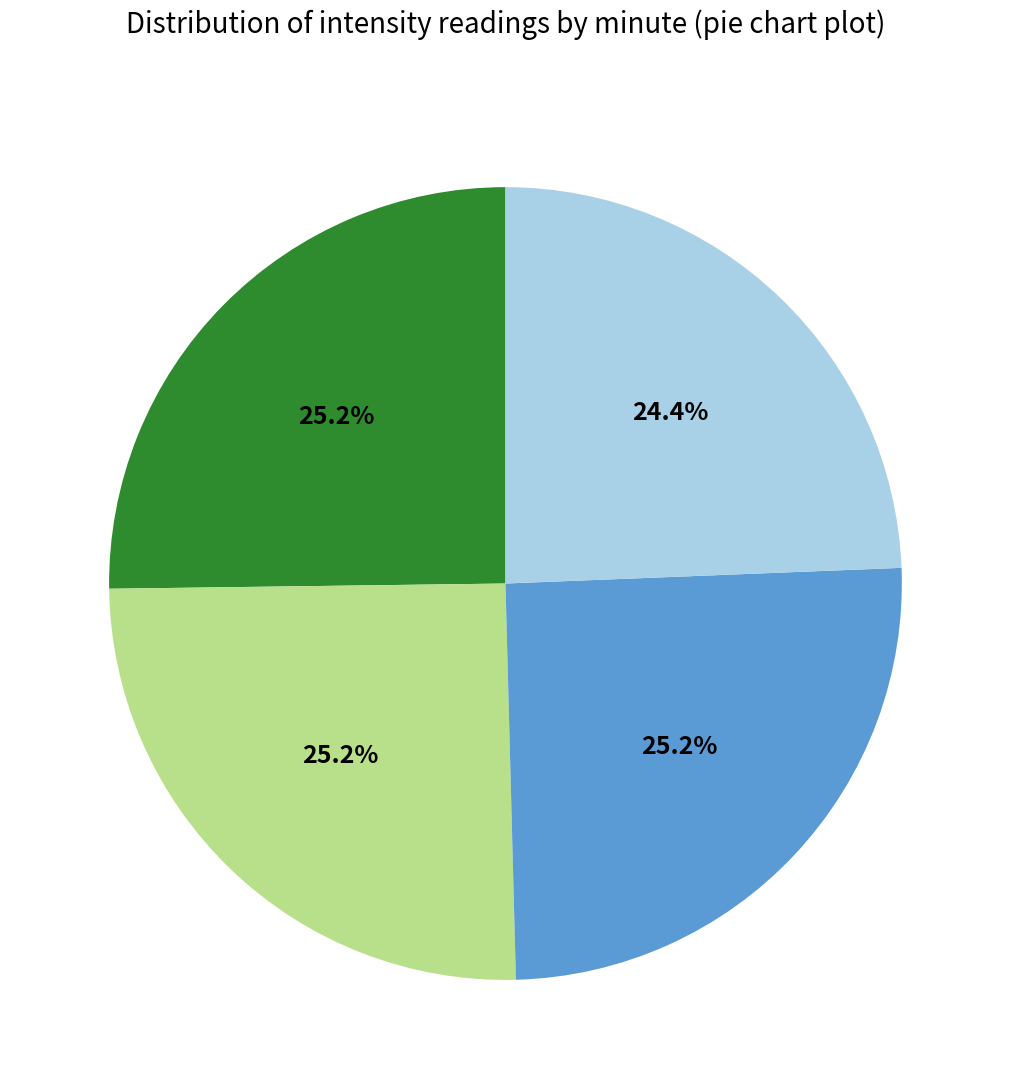

Is there a majority slice in this chart?

No